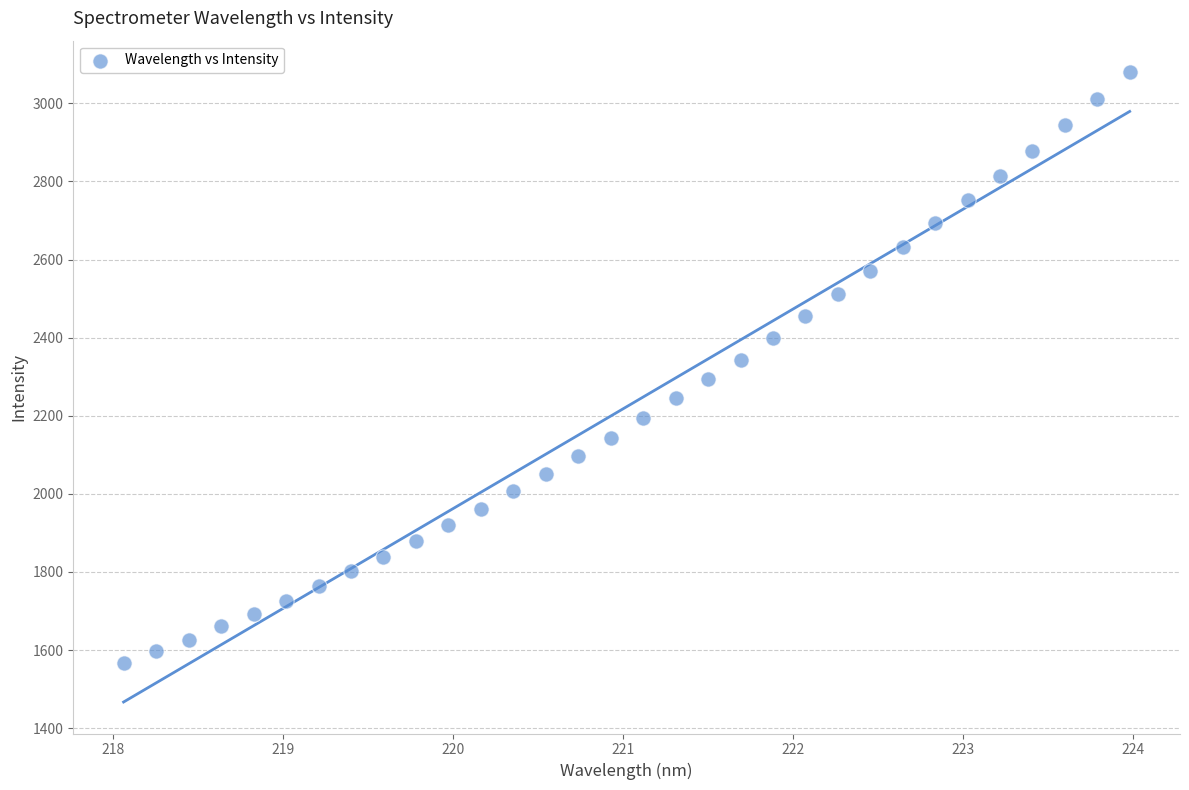

What is the range of X values (max minus min)?

5.9